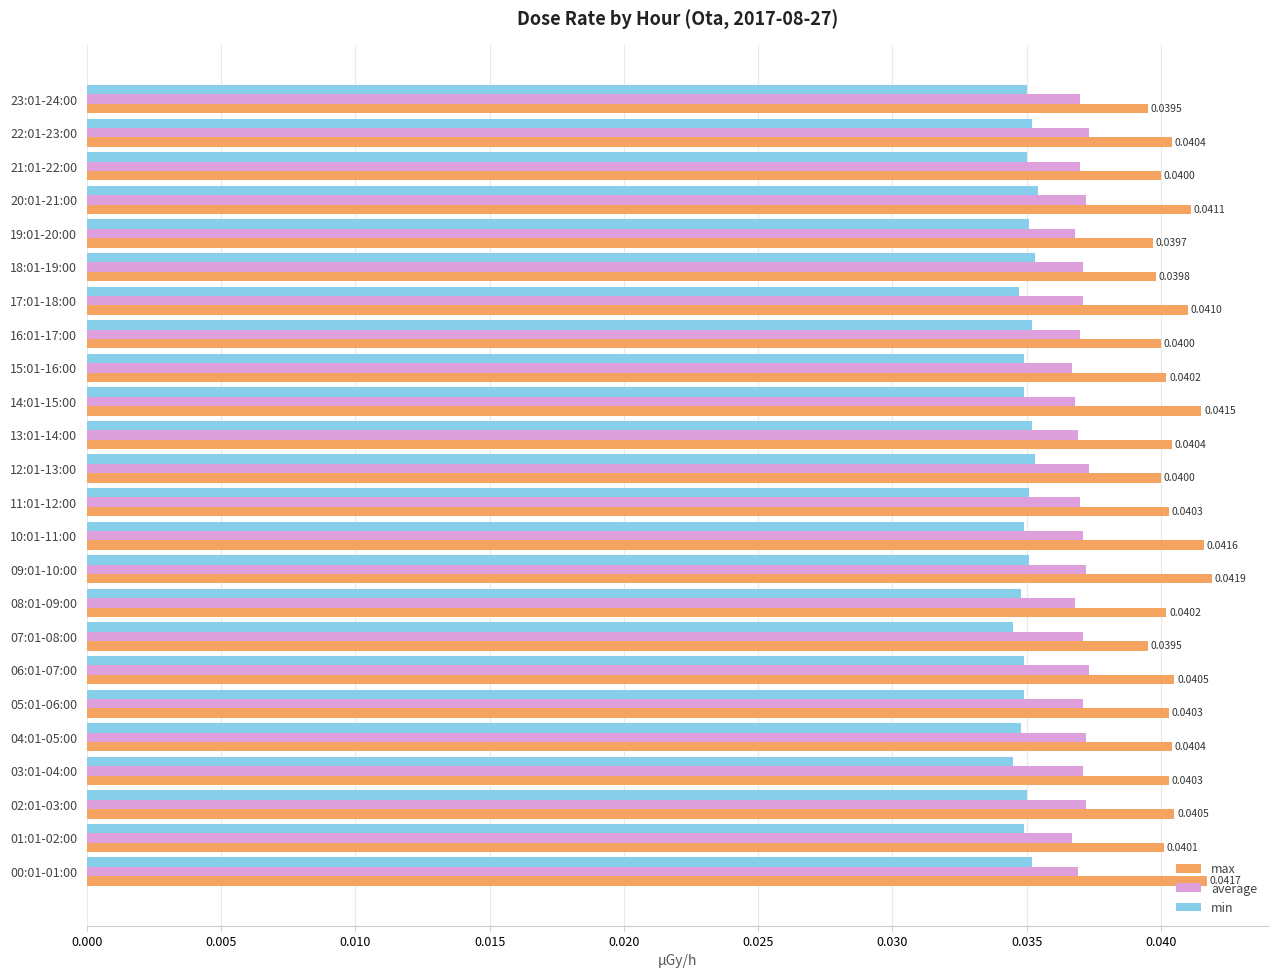

List the series in order of their overall mean, highest first.

max, average, min